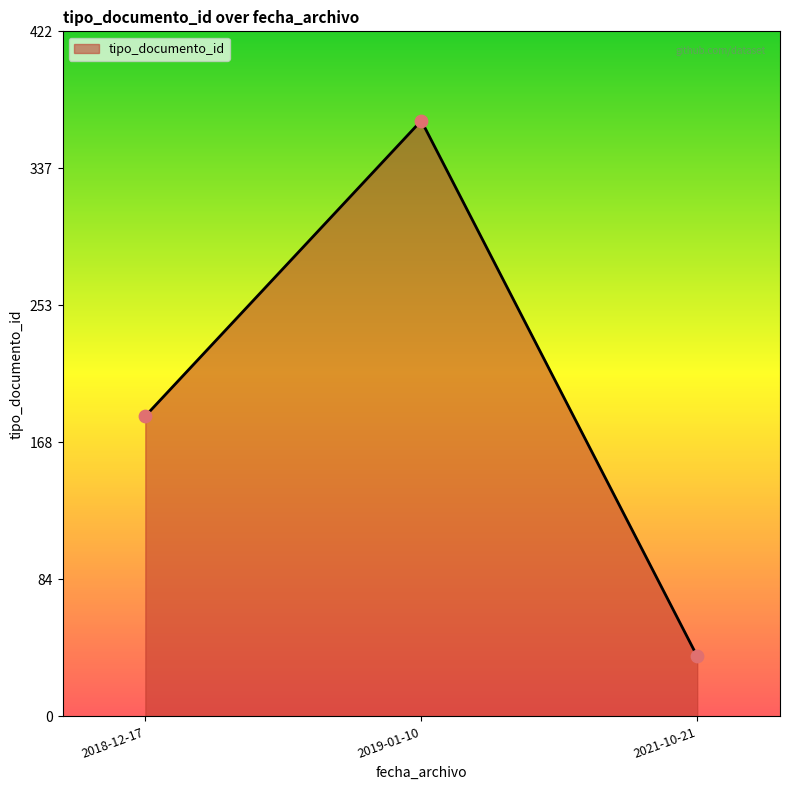

Which has a higher value, 2019-01-10 or 2021-10-21?

2019-01-10